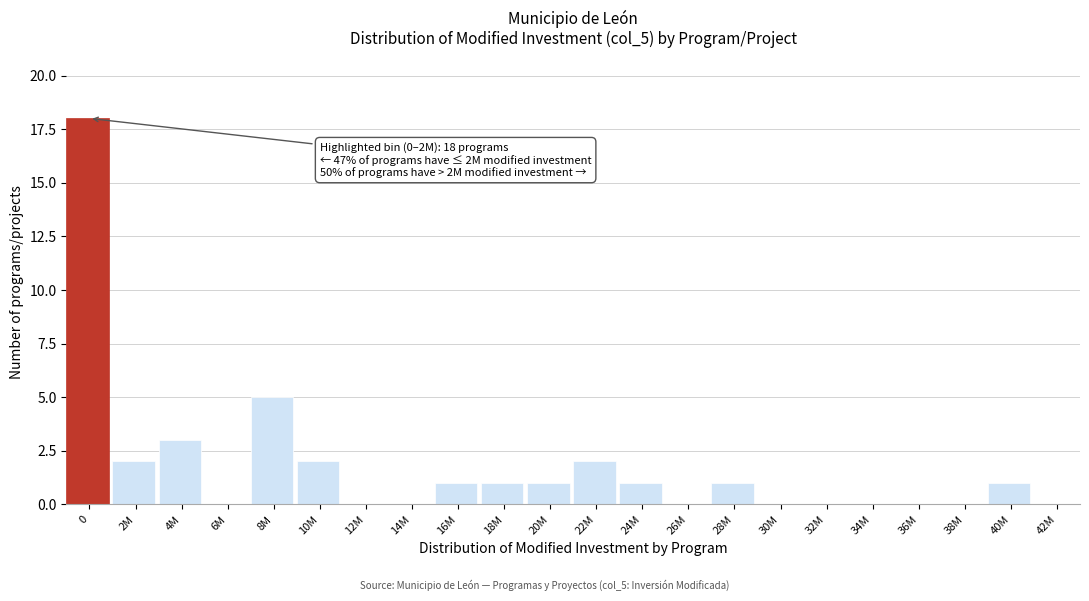

Reading right to left, what are all the values shown in this chart?

42M=0	40M=1	38M=0	36M=0	34M=0	32M=0	30M=0	28M=1	26M=0	24M=1	22M=2	20M=1	18M=1	16M=1	14M=0	12M=0	10M=2	8M=5	6M=0	4M=3	2M=2	0=18